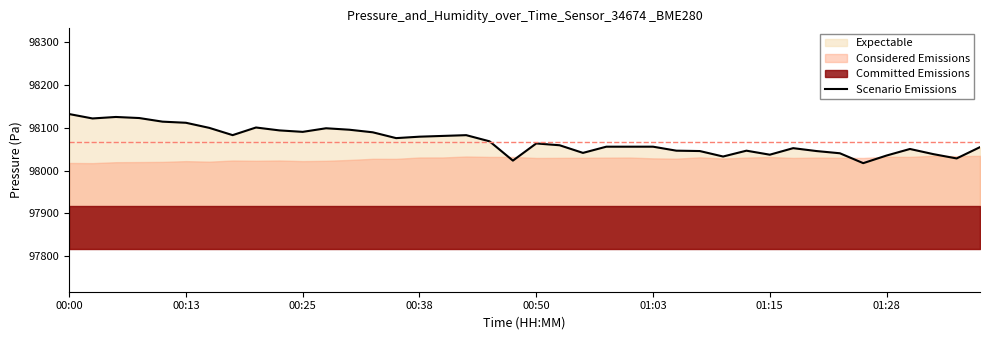

The Scenario Emissions series shows 98078.9 at 00:38. True or false?

True